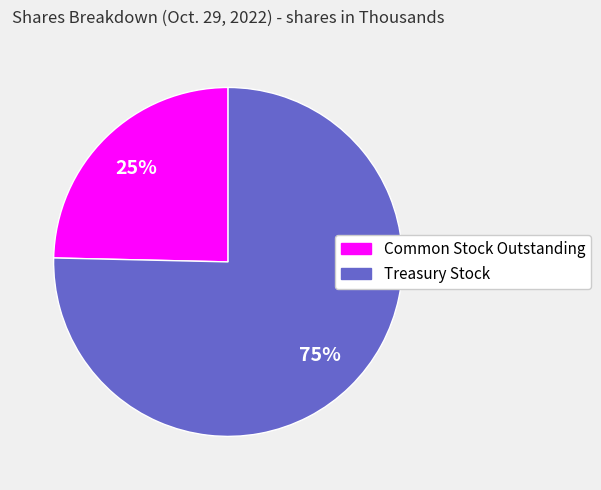

Rank the categories by value from highest to lowest.

Treasury Stock, Common Stock Outstanding